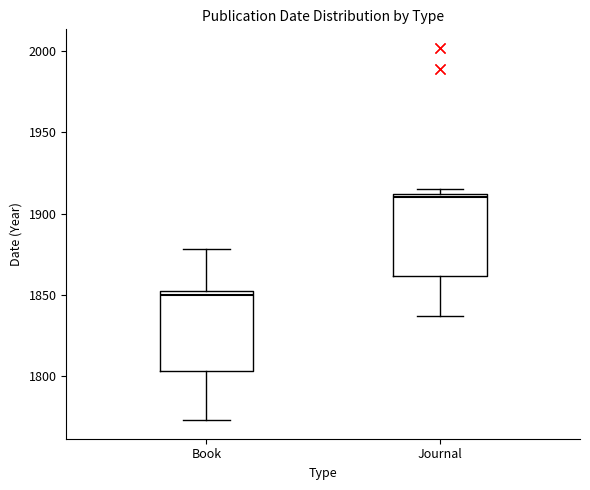

Reading left to right, read every box against the y-axis: the position of its median line, the range the box covers, and the ends of its whiskers. The values are not printed on the chart, so give them approximately, as read against the axis.

Book: median 1850 (just below the box's upper edge), box 1805 to 1850, whiskers 1775 to 1880
Journal: median 1910 (just below the box's upper edge), box 1860 to 1910, whiskers 1835 to 1915